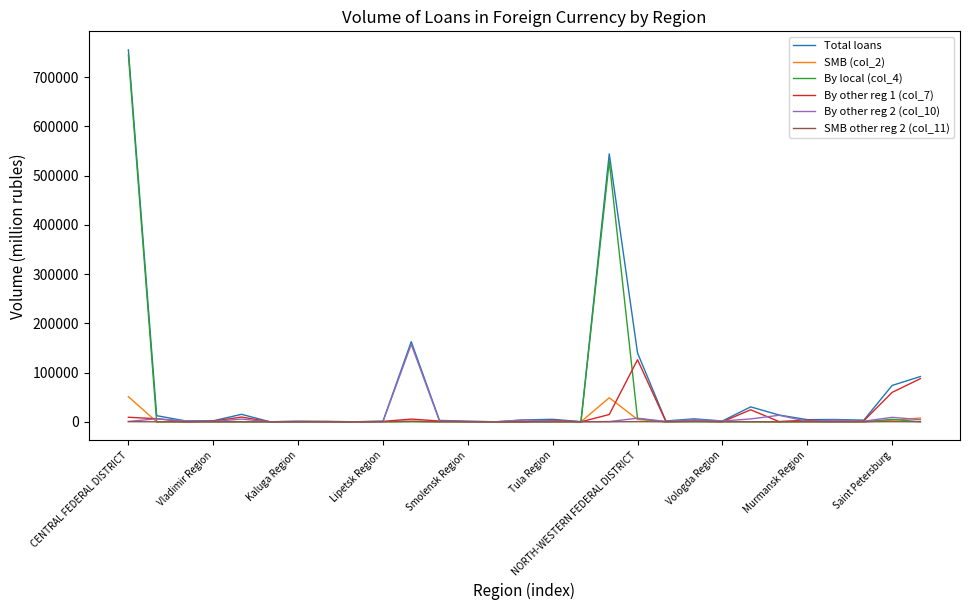

Which series has the largest total across all categories?

Total loans